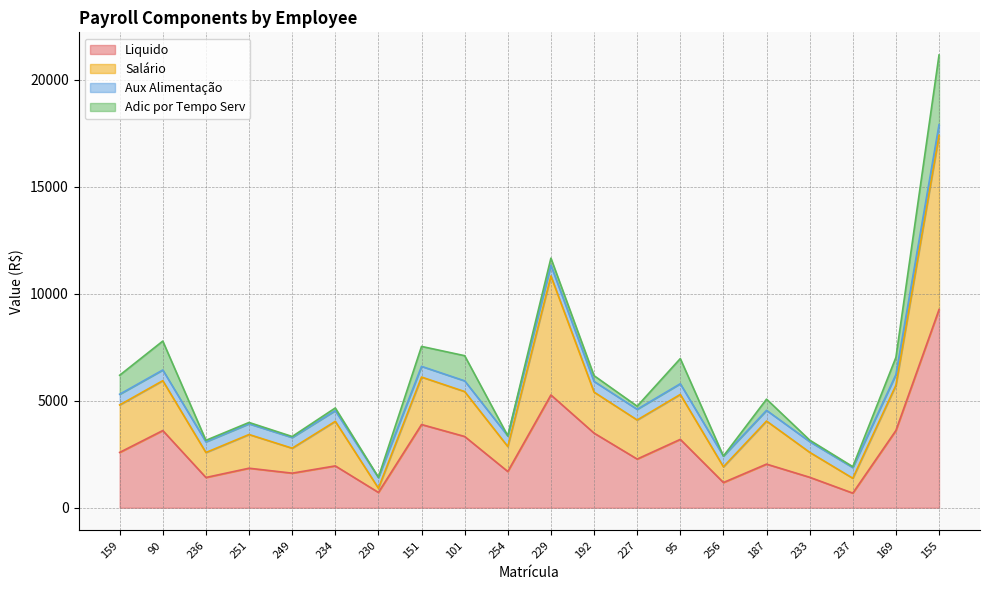

What is the maximum value shown in the chart?

17405.0